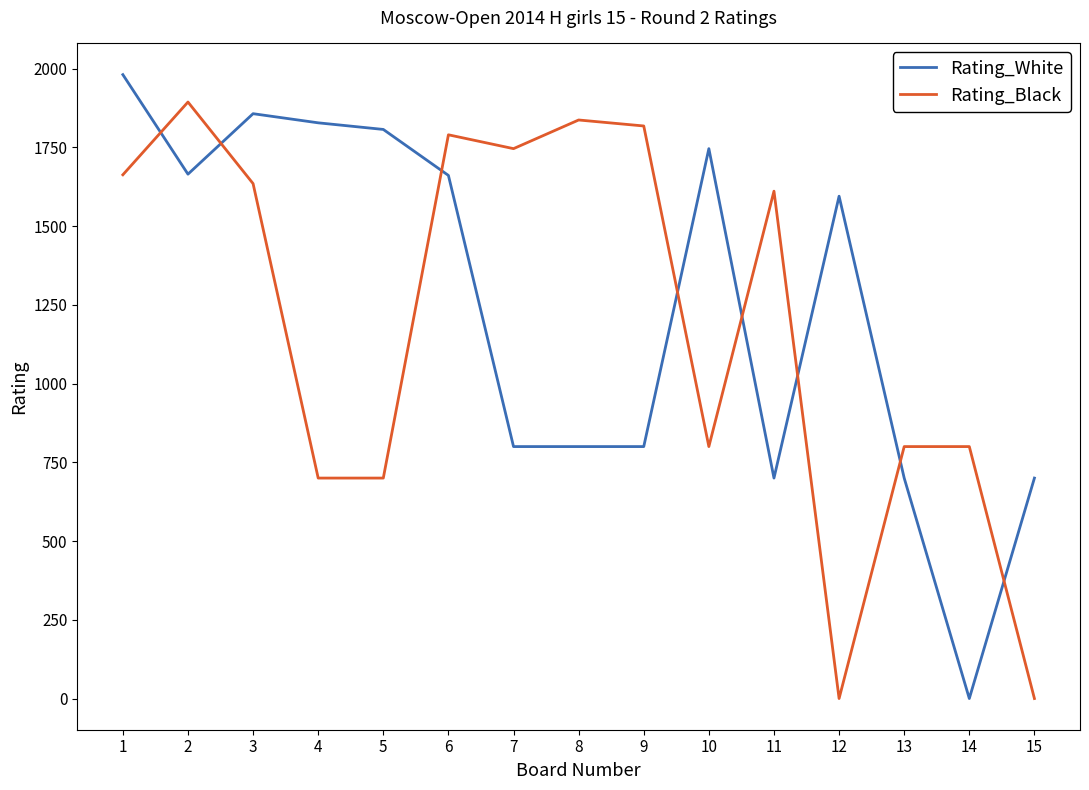

How many lines are shown in the chart?

2